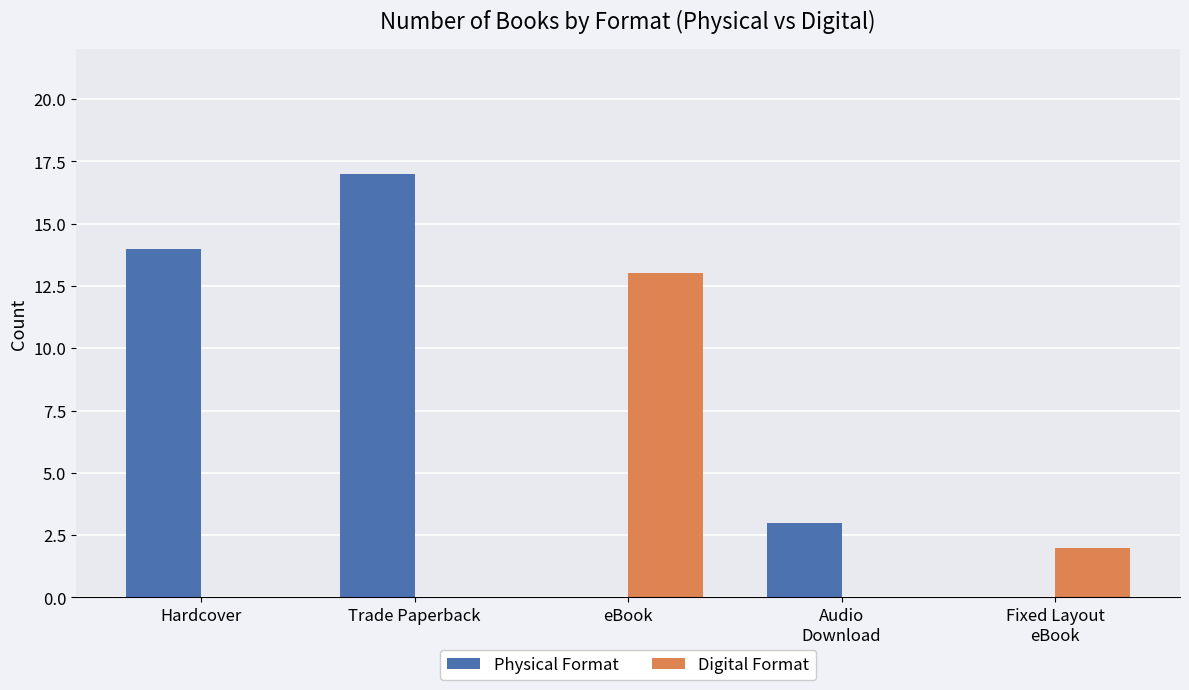

Are the bars grouped side by side (vs. stacked)?

Yes